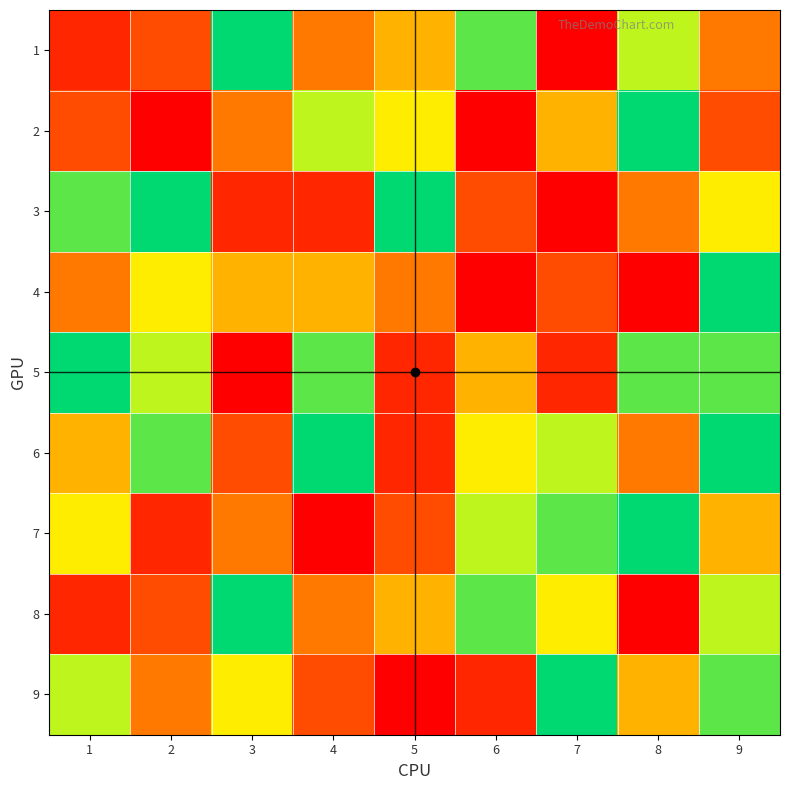

At which category is the sum across all series the highest?

9